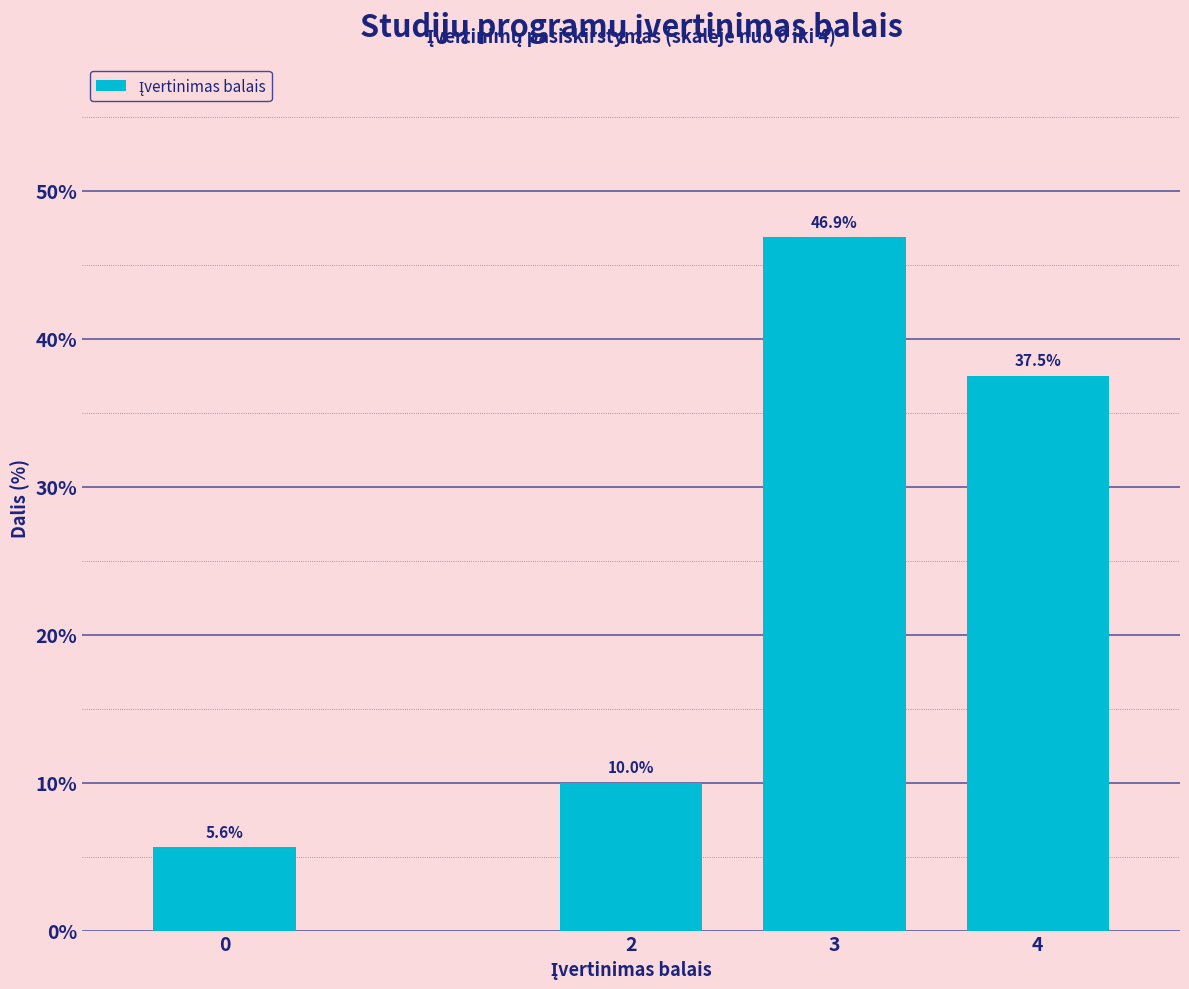

Reading left to right, extract all data points from this chart.

5.6	10.0	46.9	37.5